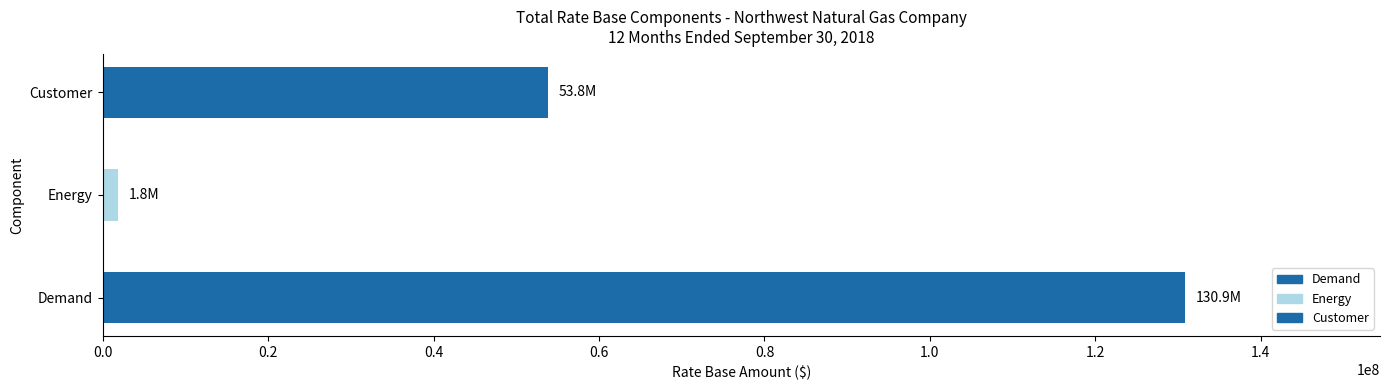

At which label is the value closest to 66342248?

Customer